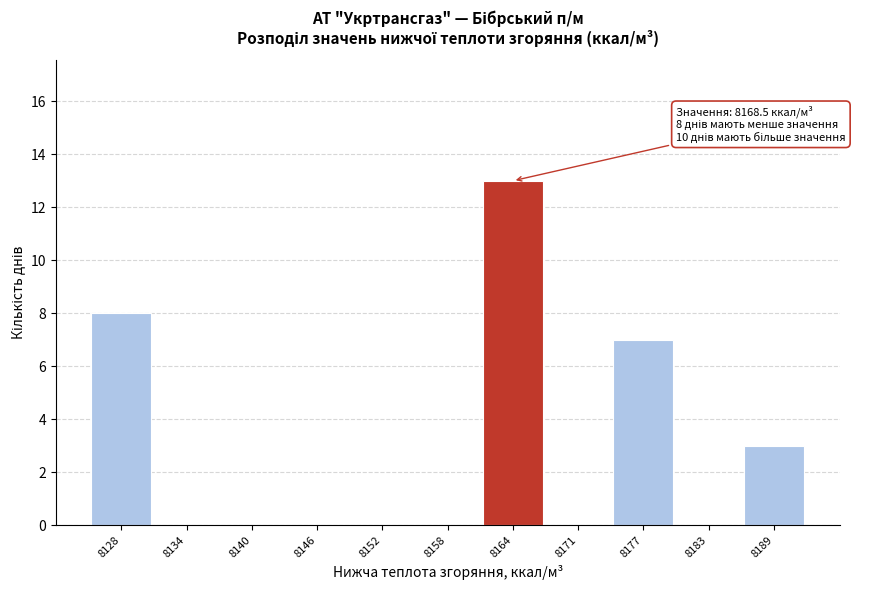

Reading left to right, extract all data points from this chart.

8128=8	8134=0	8140=0	8146=0	8152=0	8158=0	8164=13	8171=0	8177=7	8183=0	8189=3